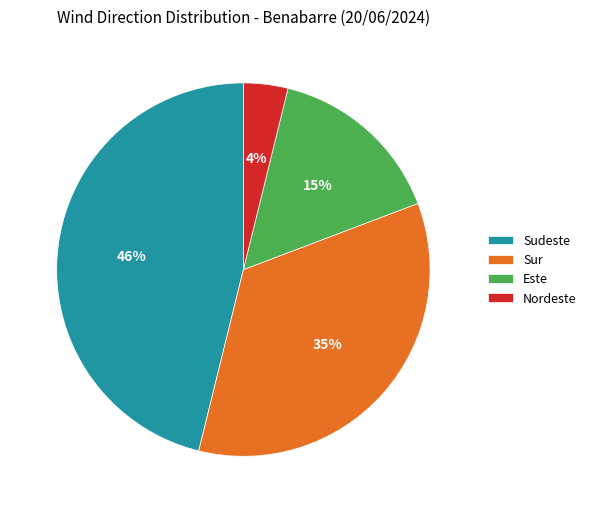

To the nearest percent, what is the average slice percentage?

25%